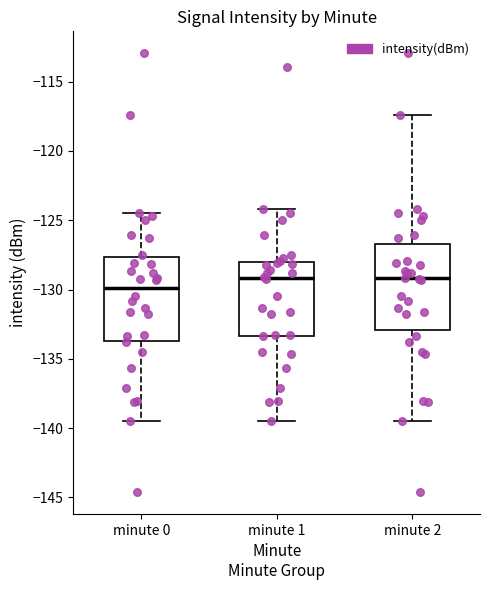

Reading left to right, transcribe this box plot: for each box, give where its median line is, the range the box spans, and where its two whiskers end, as read against the y-axis. The values are not printed on the chart, so give them approximately, as read against the axis.

minute 0: median -130.0, box -133.5 to -127.5, whiskers -139.5 to -124.5
minute 1: median -129.0, box -133.5 to -128.0, whiskers -139.5 to -124.0
minute 2: median -129.0, box -133.0 to -126.5, whiskers -139.5 to -117.5